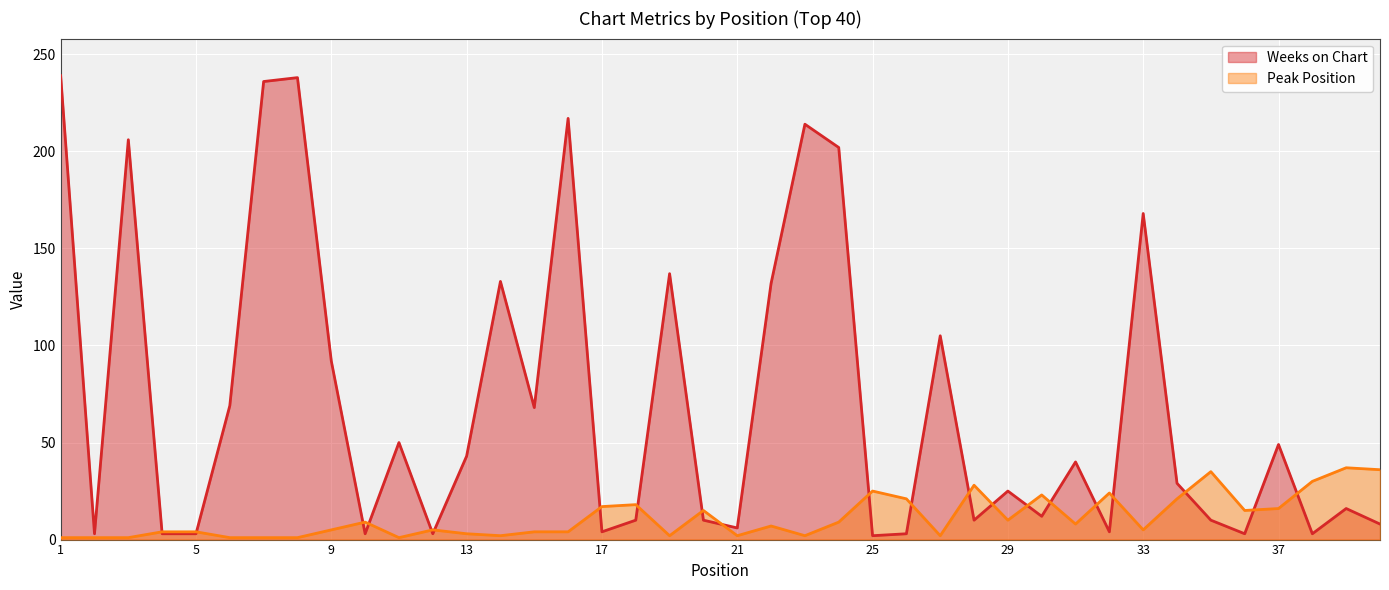

Which series has the largest total across all categories?

Weeks on Chart